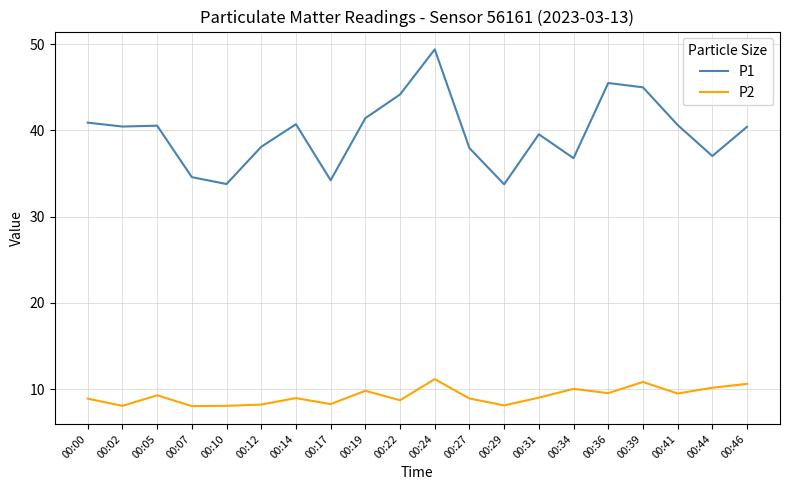

Which series has the largest total across all categories?

P1